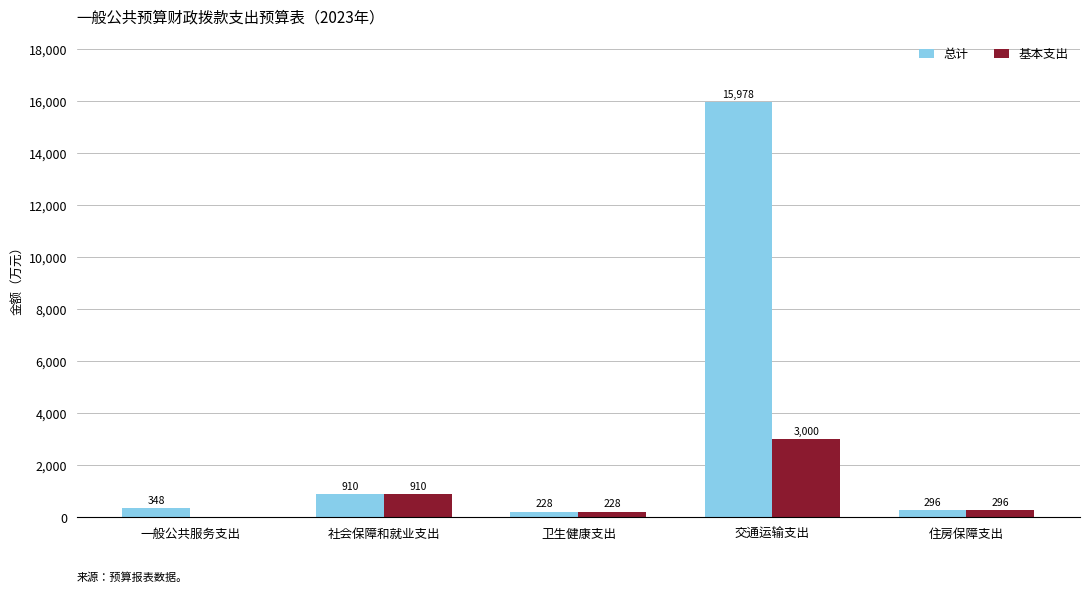

Does the chart contain stacked bars?

No